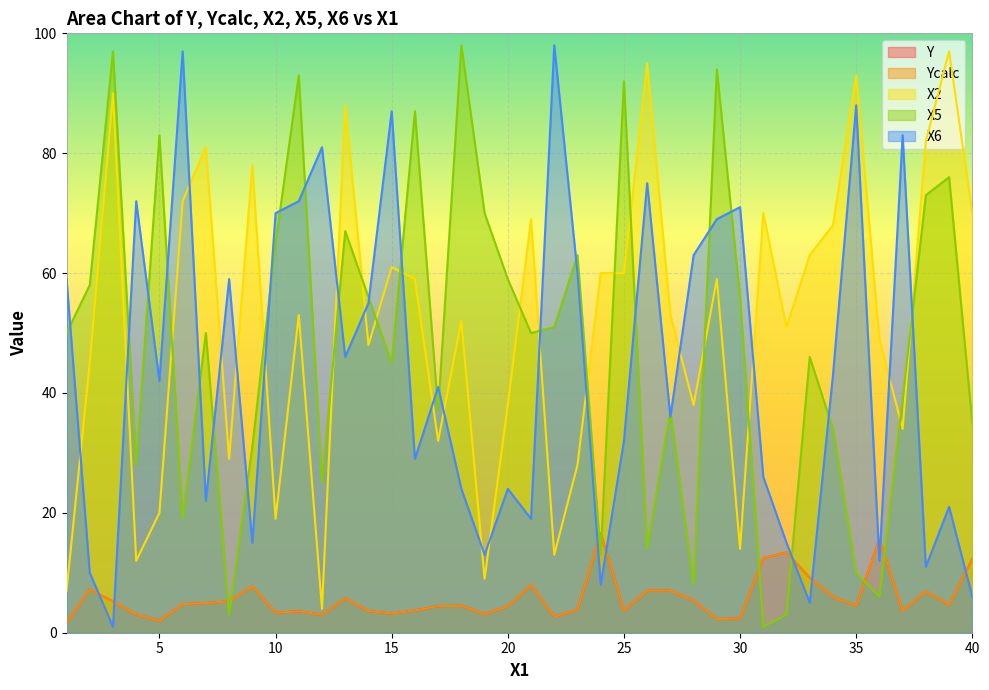

Which series has the largest range (max minus min)?

X5